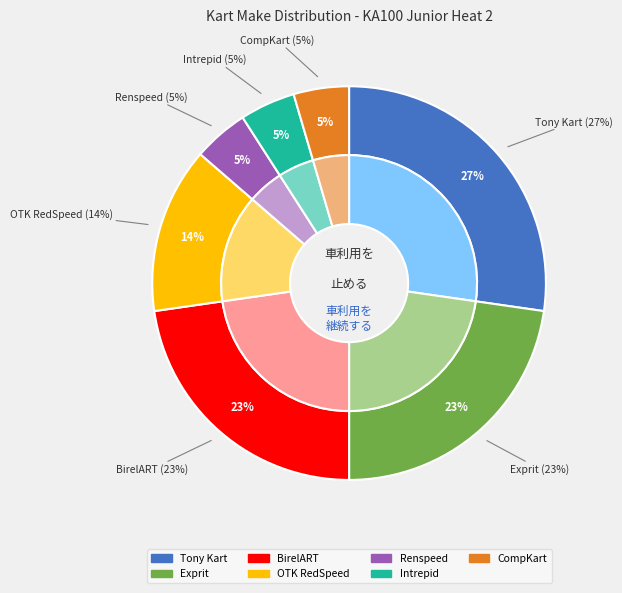

How many segments does this pie chart have?

7